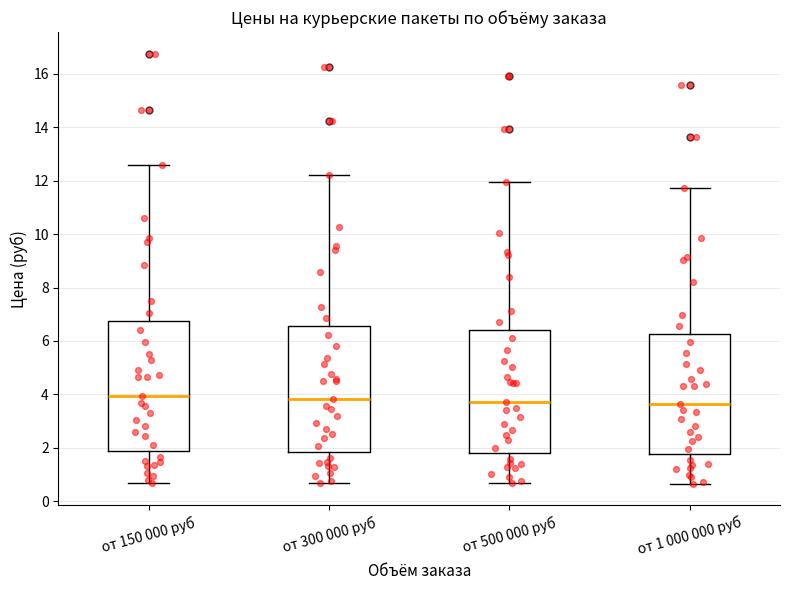

Where does the median line of the box for от 150 000 руб sit on the y-axis? The values are not printed on the chart, so give them approximately, as read against the axis.

4.0